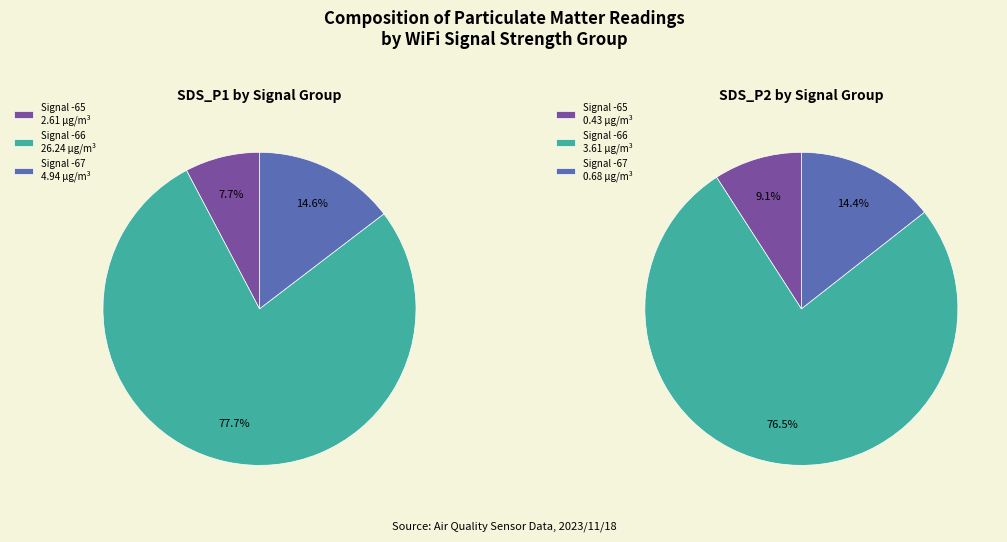

Does 24 represent more than half of the total?

No